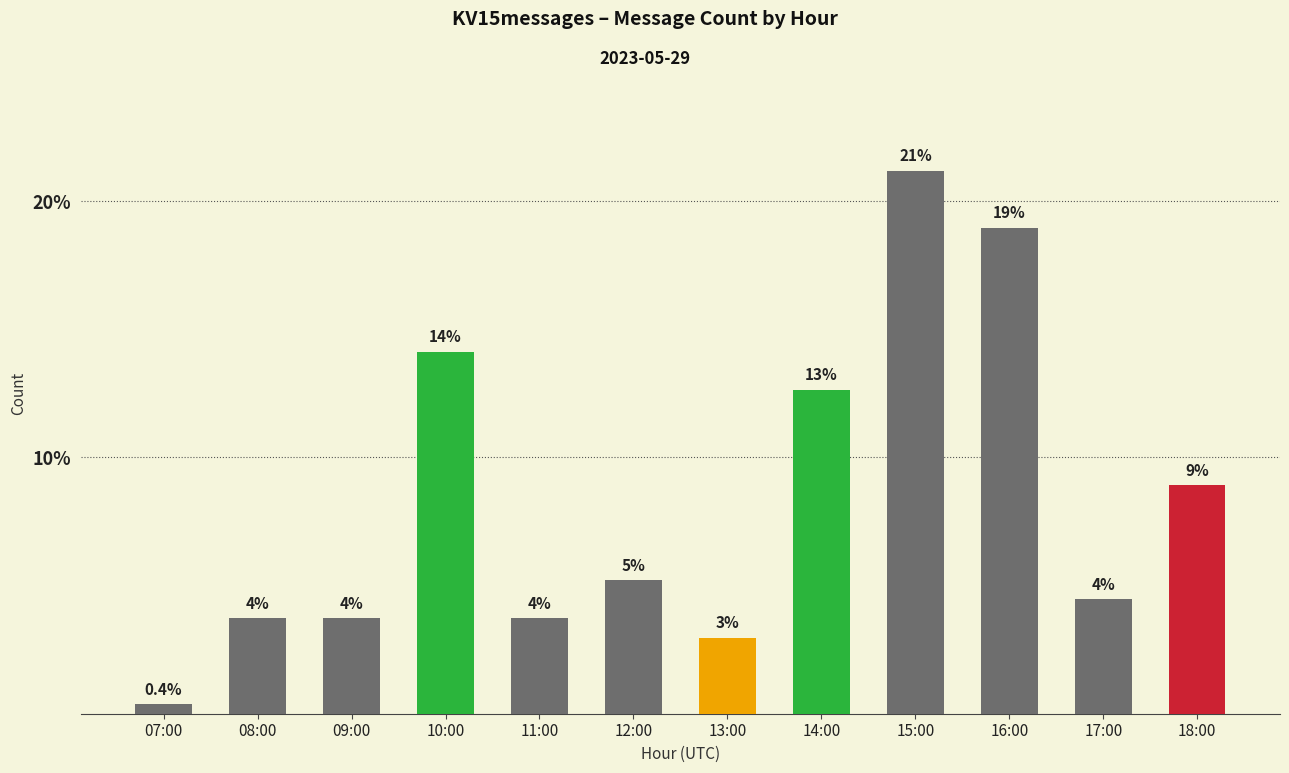

Where is the data nearest to the value 29?

14:00